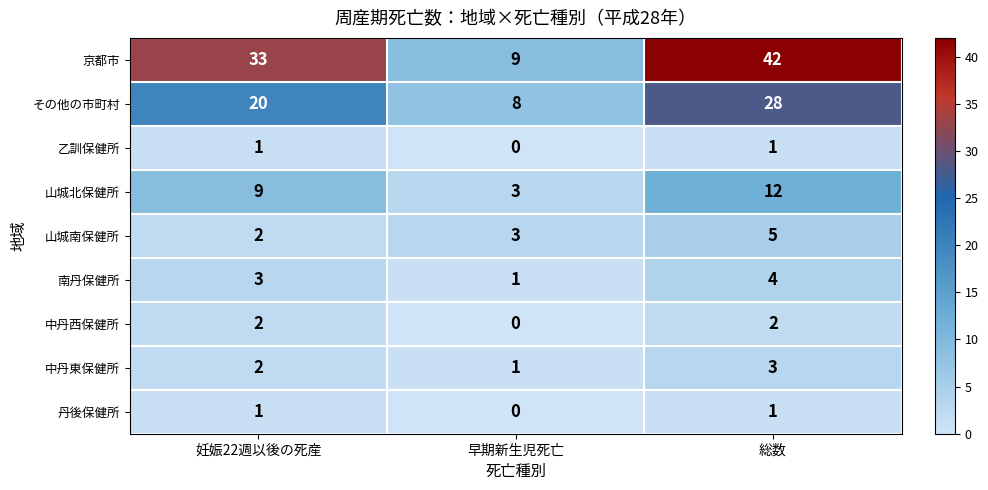

The value of 中丹西保健所 at 早期新生児死亡 is -1. True or false?

False